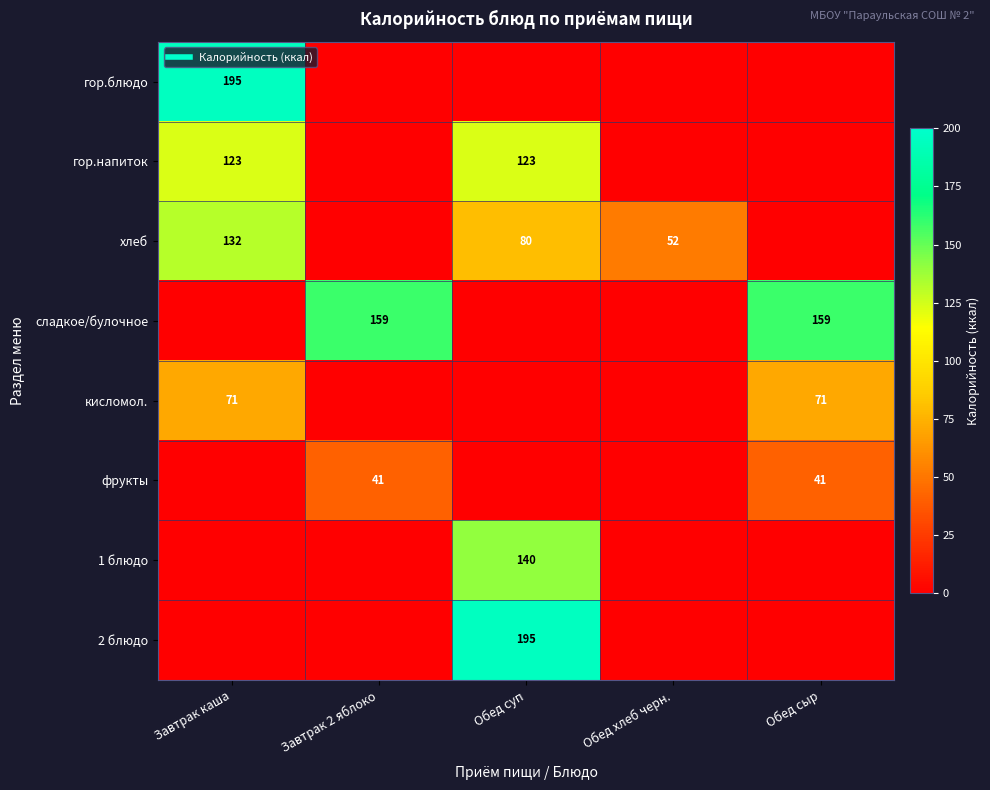

Which series has the largest range (max minus min)?

гор.блюдо